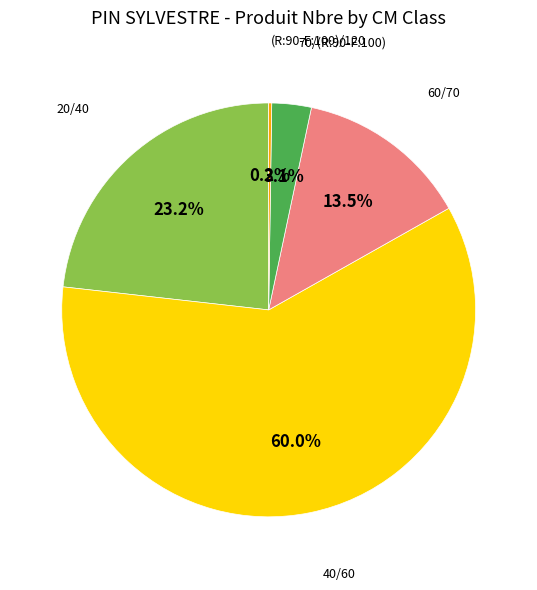

How much of the chart is everything except 20/40?

76.8%